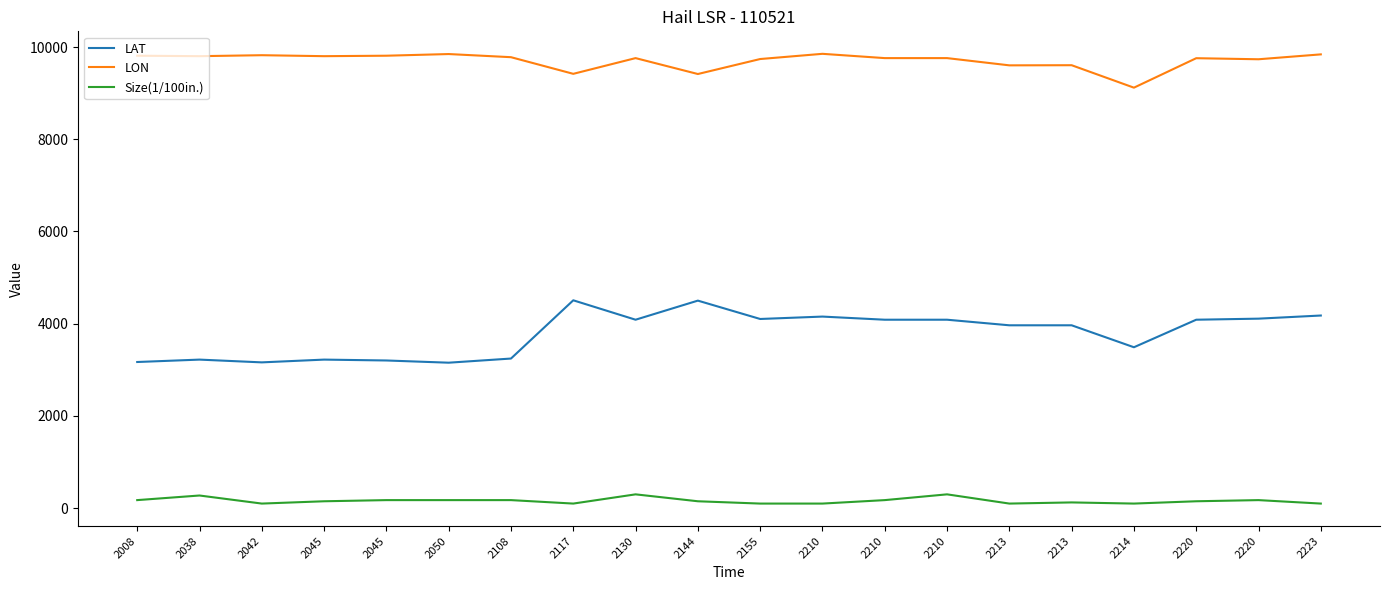

What is the difference between the maximum and minimum values in the Size(1/100in.) series?

200